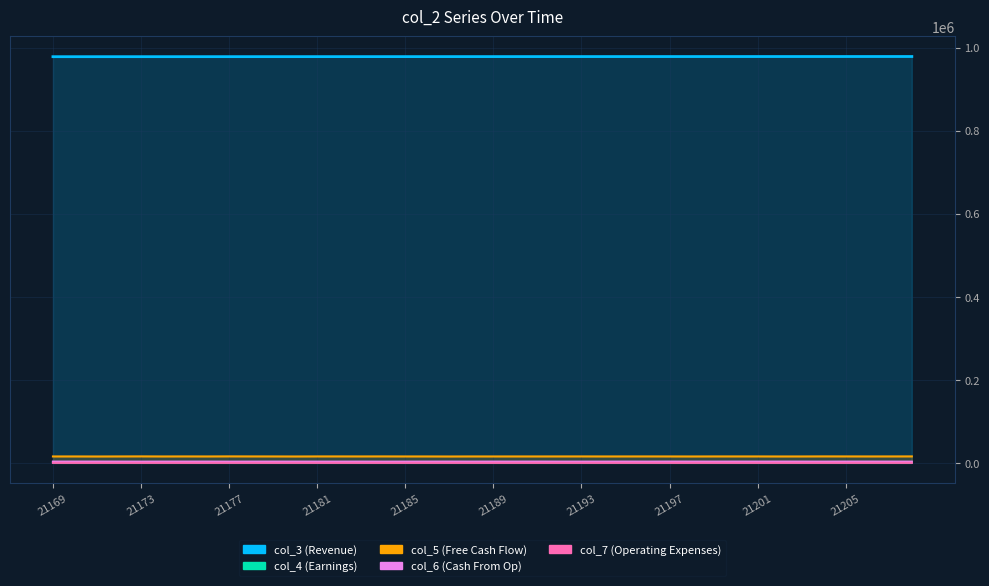

Which series has the largest range (max minus min)?

col_3